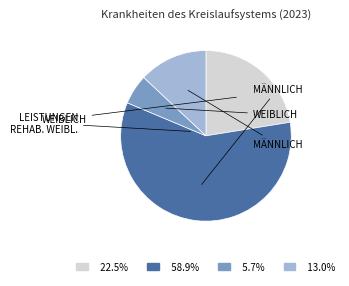

Is there a majority slice in this chart?

Yes